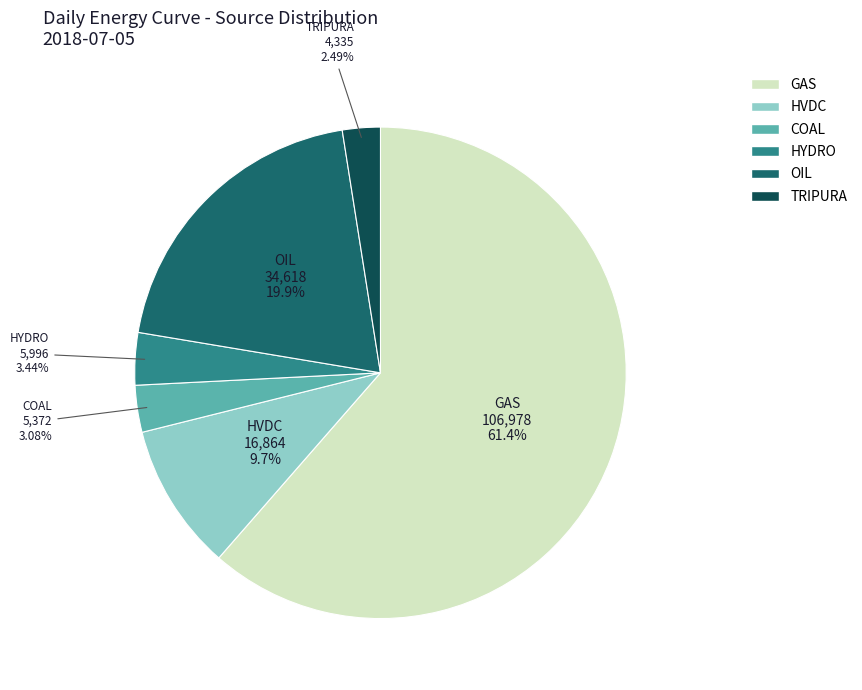

How many slices are in this pie chart?

6